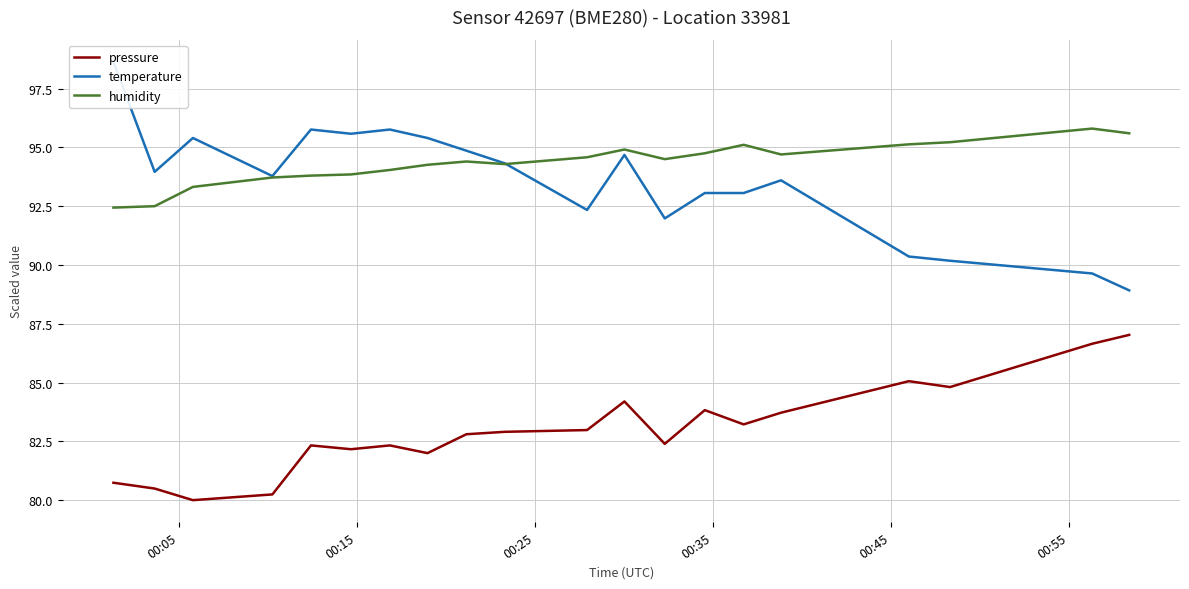

Reading left to right, what are all the values shown in this chart?

pressure: 80.7	80.5	80.0	80.2	82.3	82.2	82.3	82.0	82.8	82.9	83.0	84.2	82.4	83.8	83.2	83.7	85.1	84.8	86.7	87.0
temperature: 98.6	94.0	95.4	93.8	95.8	95.6	95.8	95.4	94.9	94.3	92.3	94.7	92.0	93.1	93.1	93.6	90.4	90.2	89.6	88.9
humidity: 92.4	92.5	93.3	93.7	93.8	93.8	94.0	94.3	94.4	94.3	94.6	94.9	94.5	94.8	95.1	94.7	95.1	95.2	95.8	95.6